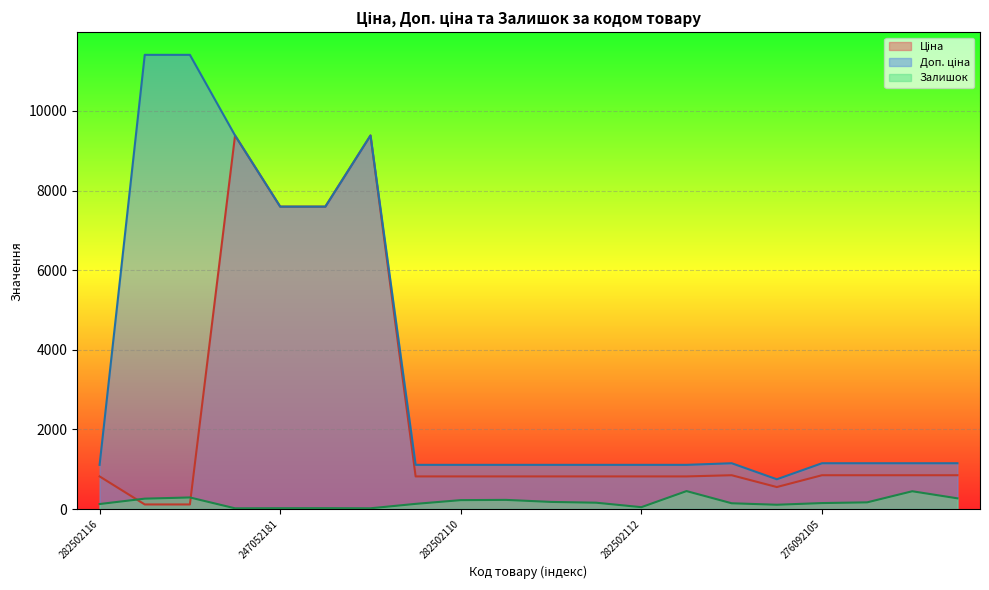

What is the smallest value displayed?

17.0